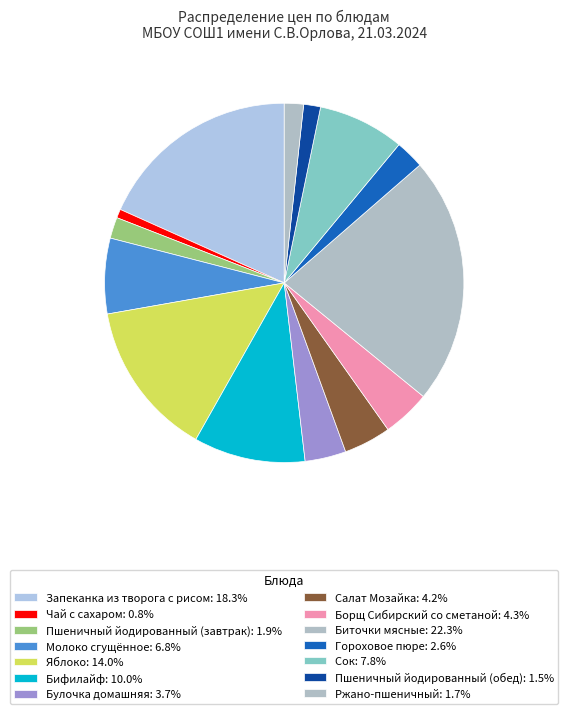

How much of the chart is everything except Запеканка из творога с рисом?

81.7%